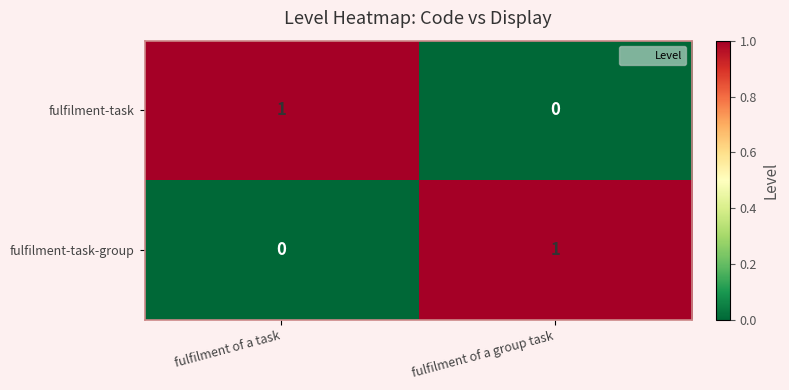

Which category has the highest value in the fulfilment-task series?

fulfilment of a task